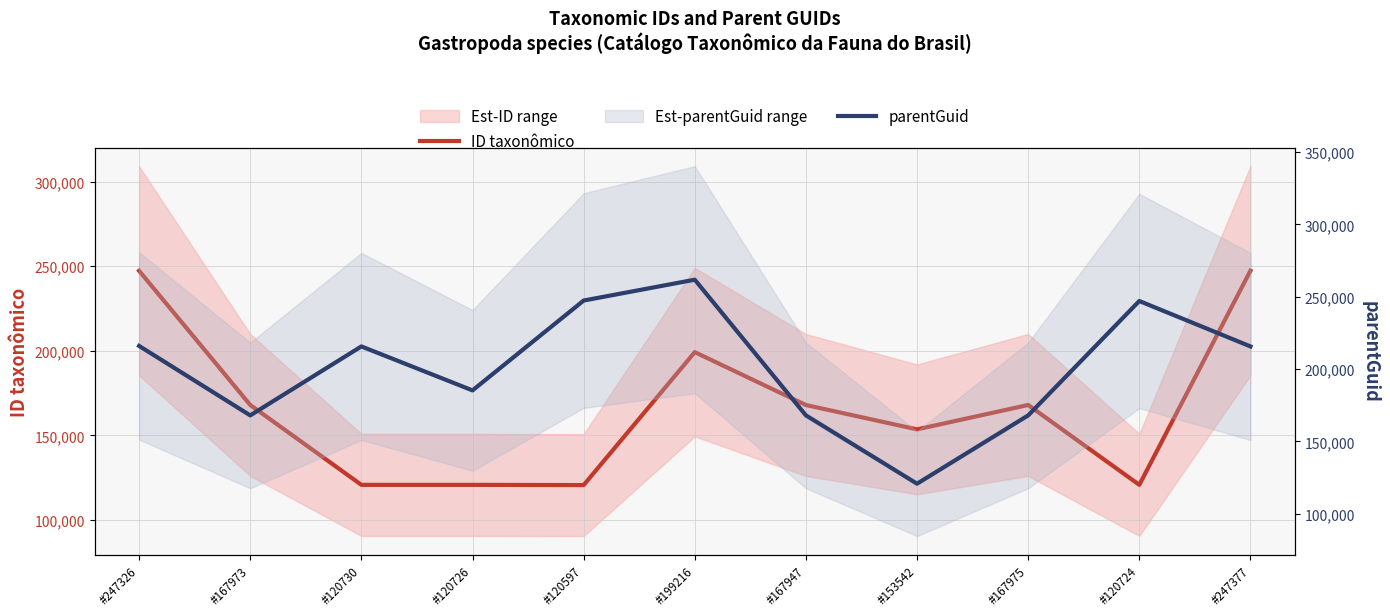

Is this an area chart (filled region under the line)?

No